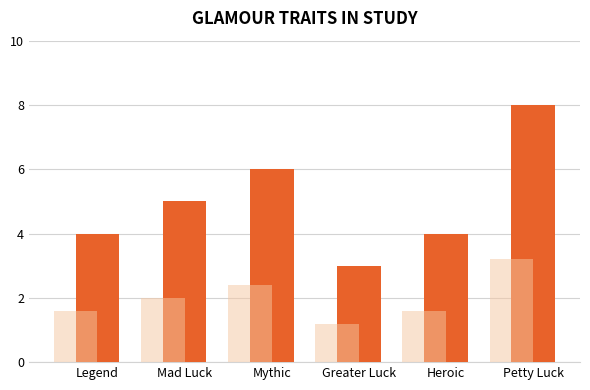

Reading left to right, extract all data points from this chart.

Legend=4	Mad Luck=5	Mythic=6	Greater Luck=3	Heroic=4	Petty Luck=8